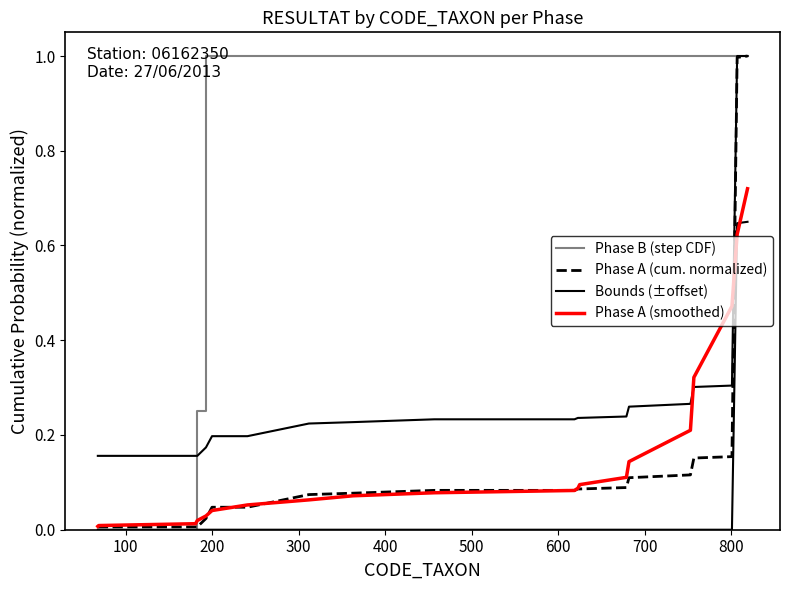

What is the value of the Phase A (cum. normalized) point at the 9th from the left?

0.1